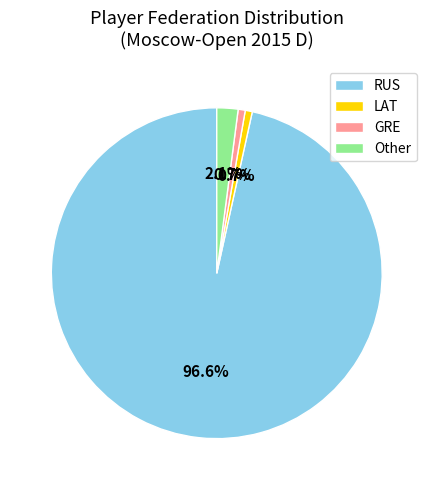

To the nearest percent, what portion does Other represent?

2%